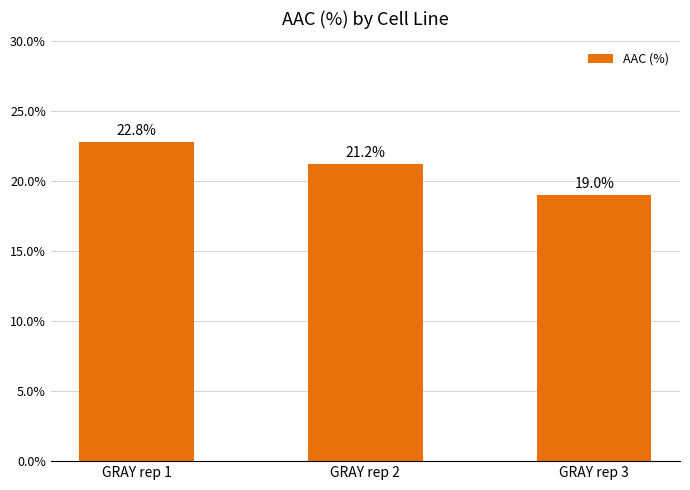

How many values are below 21?

1